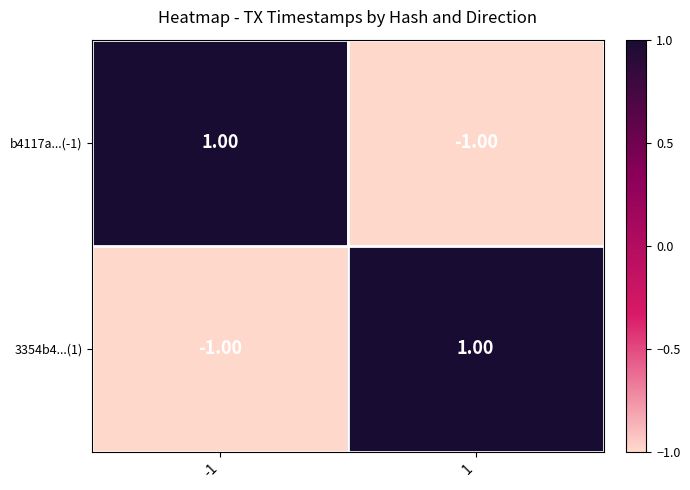

At how many categories does at least one series exceed 0?

2